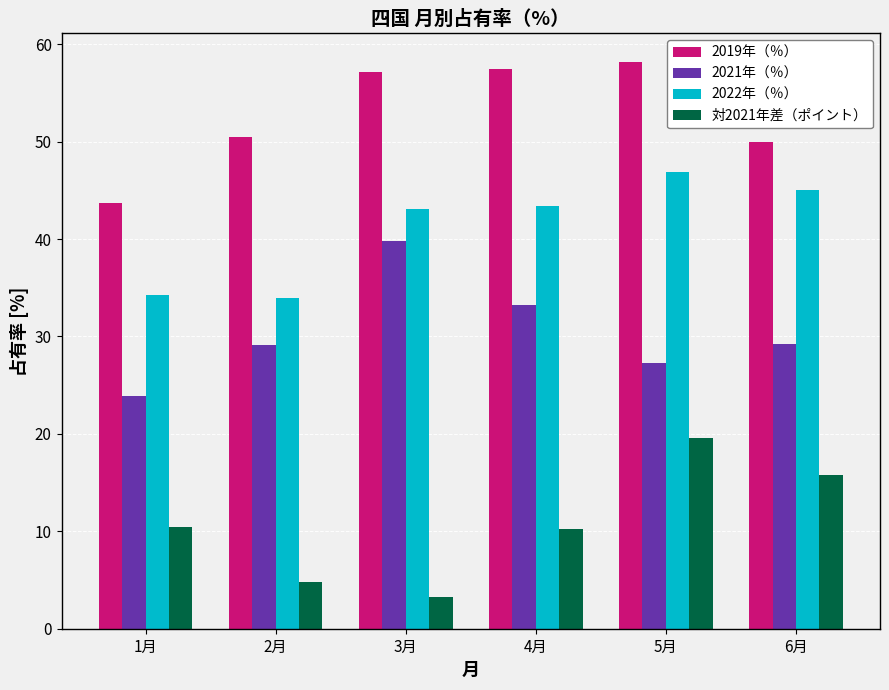

Which series has the largest total across all categories?

2019年（％）